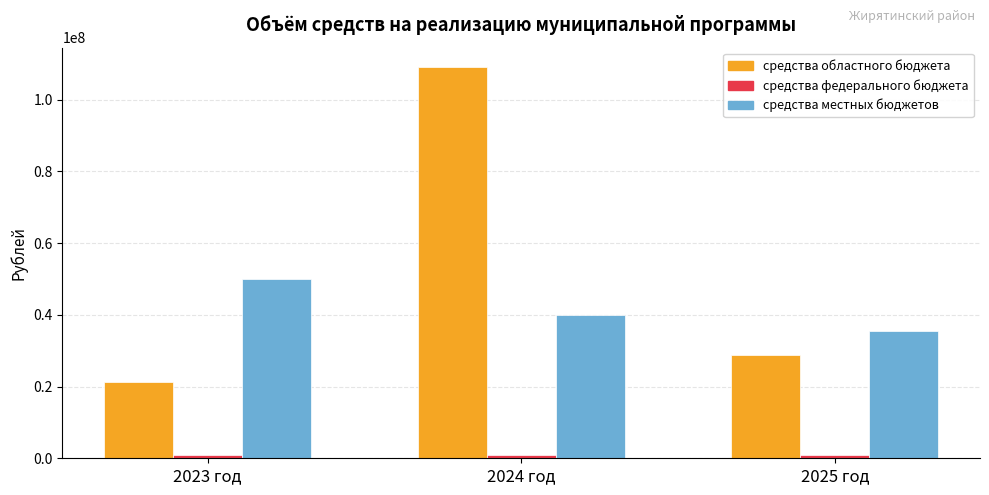

How many data points does each series have?

3